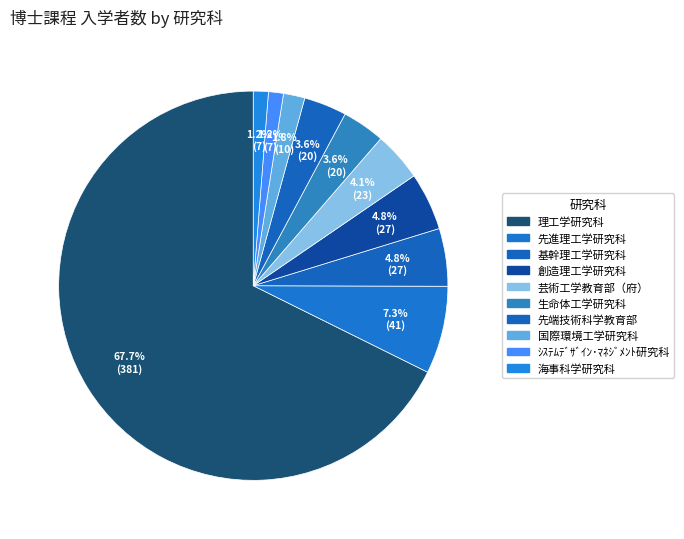

How many slices are in this pie chart?

10